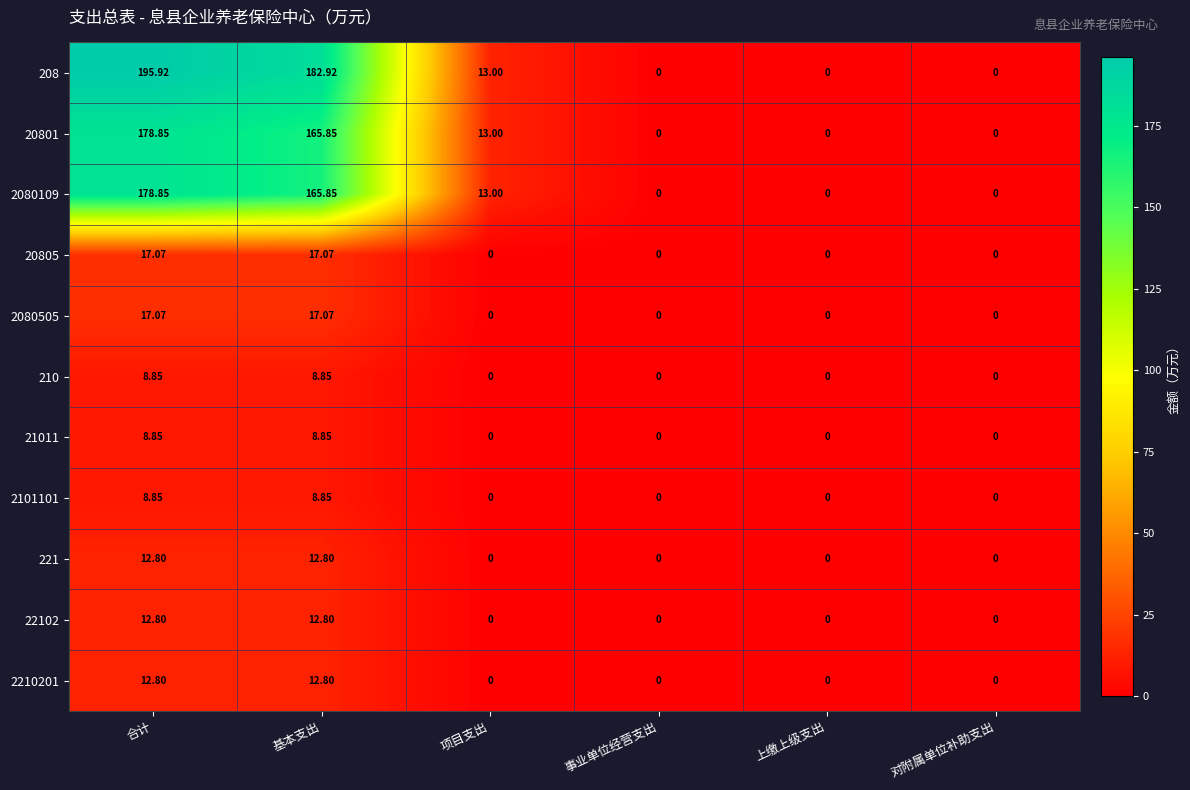

Which series has the largest total across all categories?

208